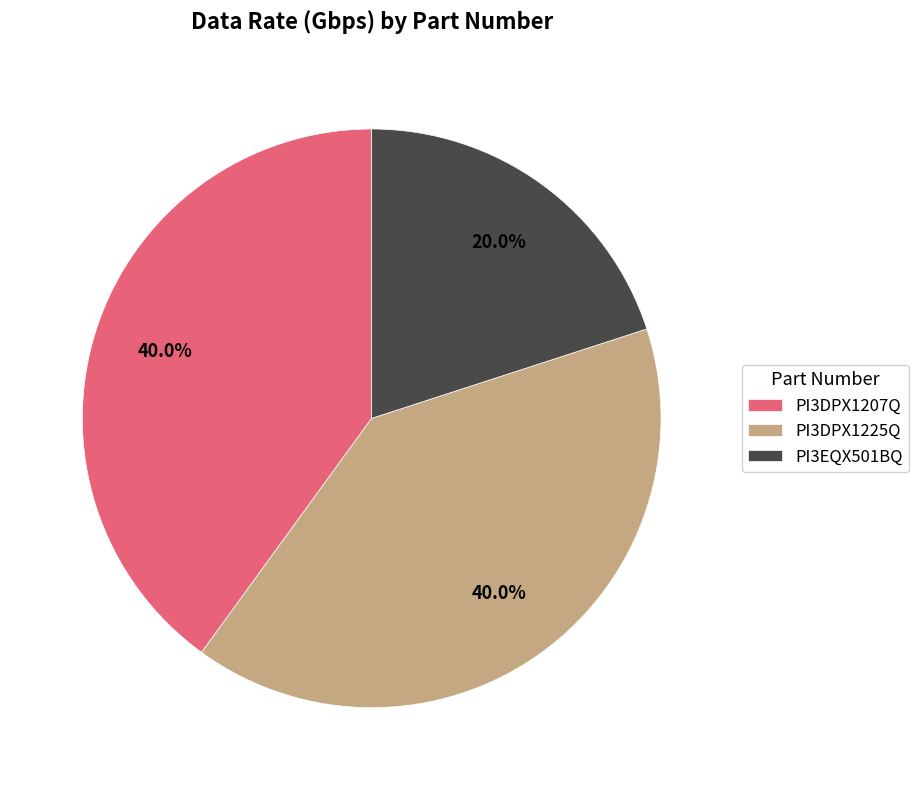

What percentage is the PI3DPX1207Q slice, to the nearest percent?

40%